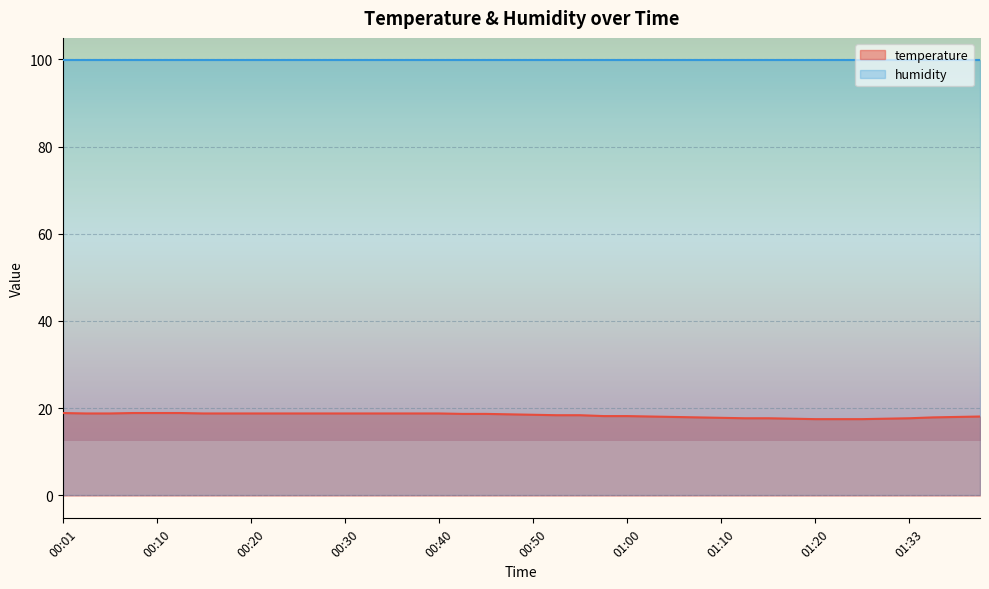

How many series are shown in this chart?

2